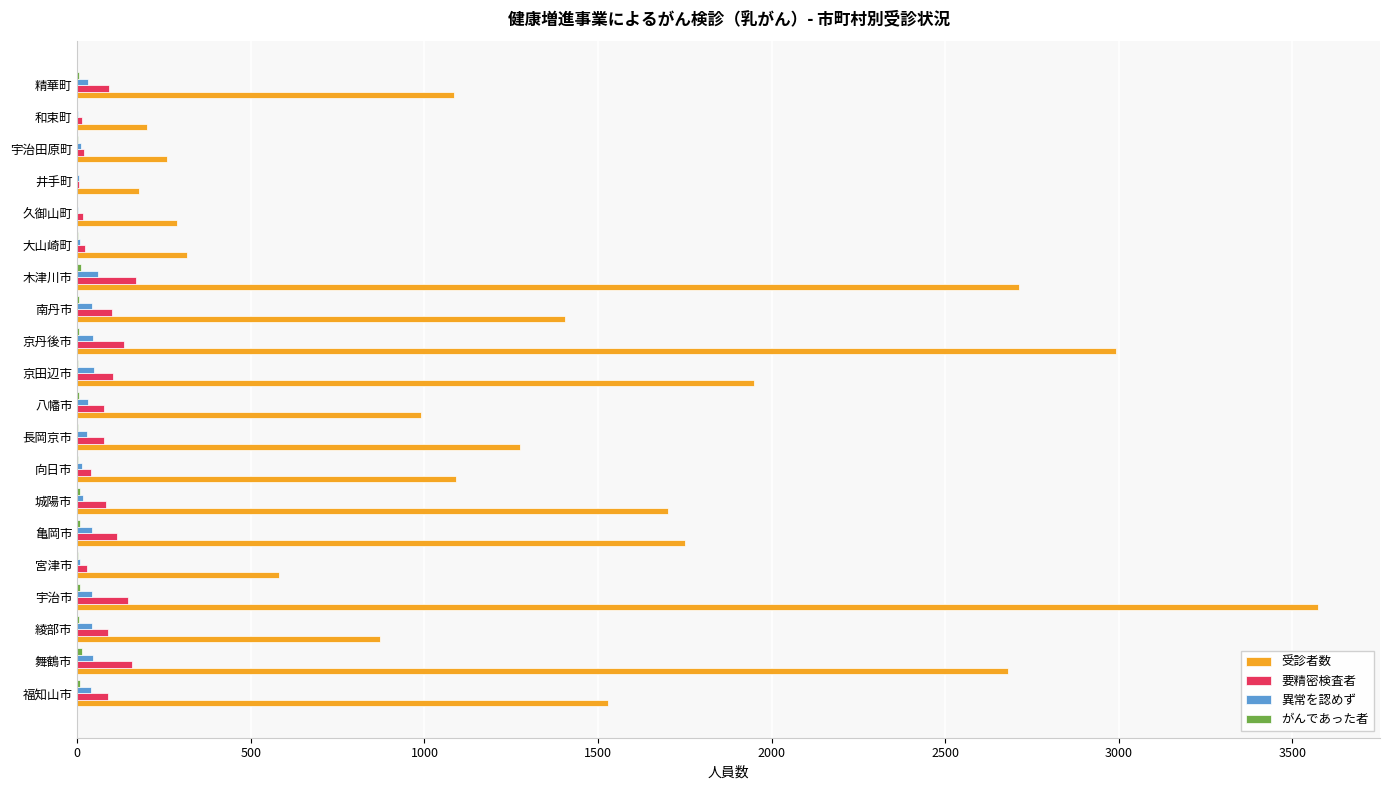

What is the sum of all 受診者数 values?

27426